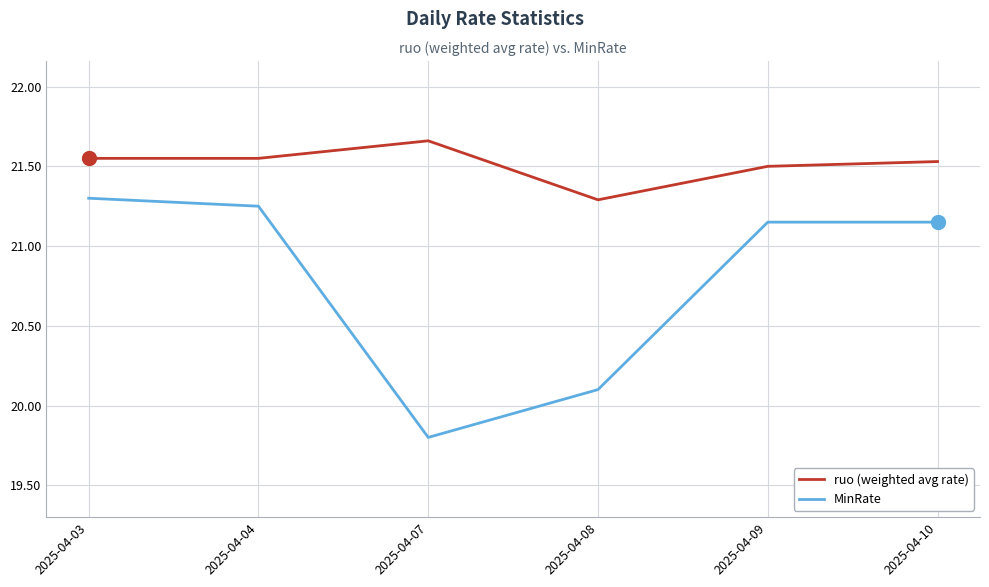

True or false: ruo (weighted avg rate) and MinRate intersect in this chart.

False